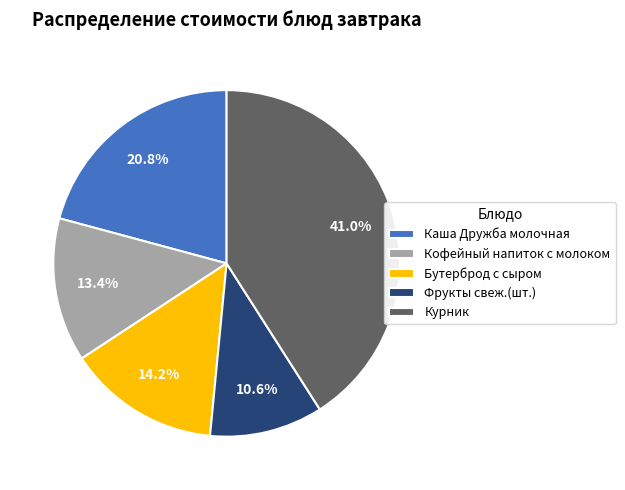

Is it true that Кофейный напиток с молоком is 13% of the pie?

True